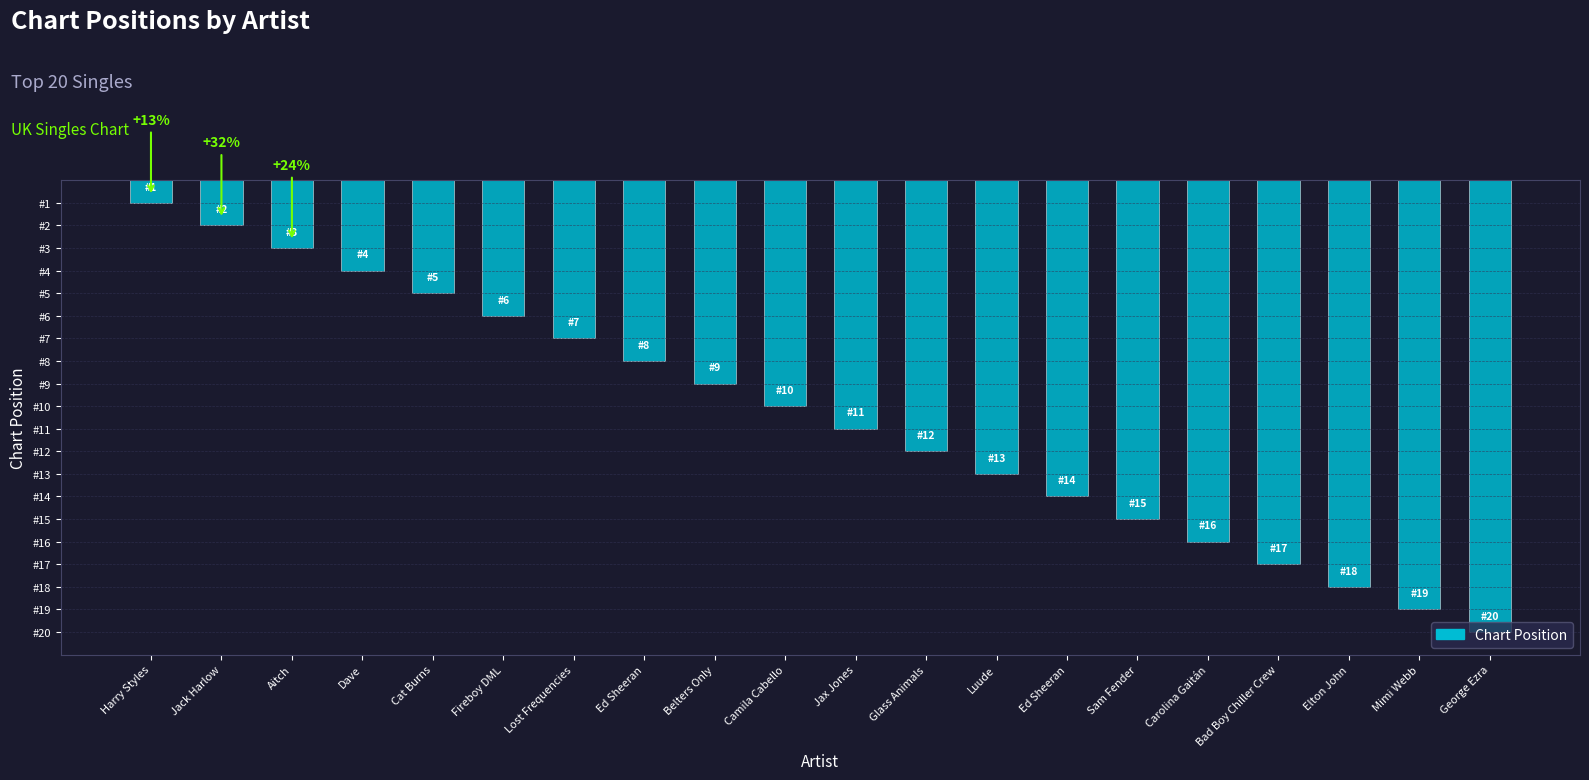

Where does the data first go above 11?

Glass Animals